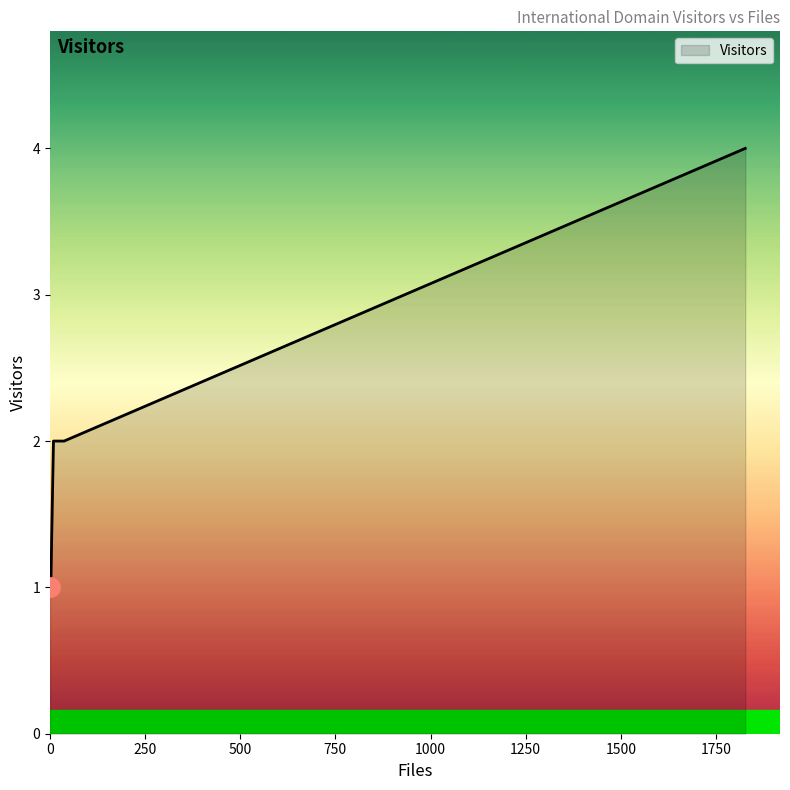

Does the chart display data point markers on the line(s)?

No